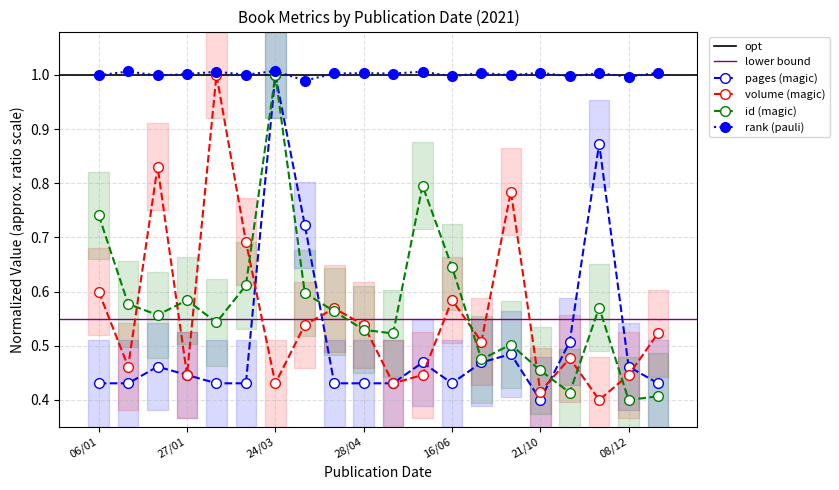

How many lines are shown in the chart?

3